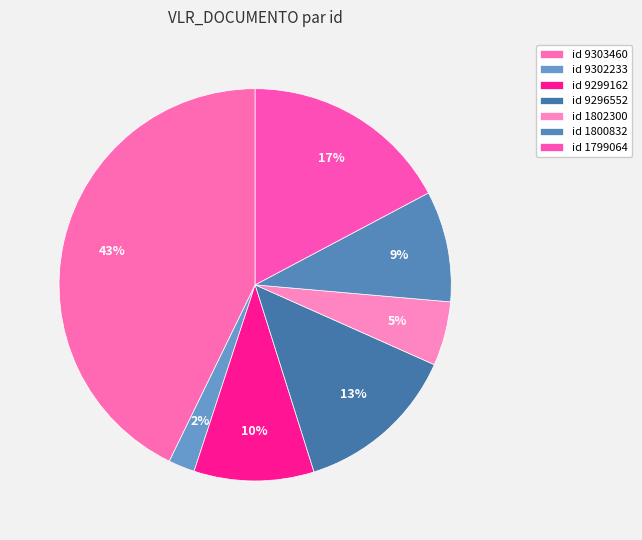

Count the number of slices in the pie.

7